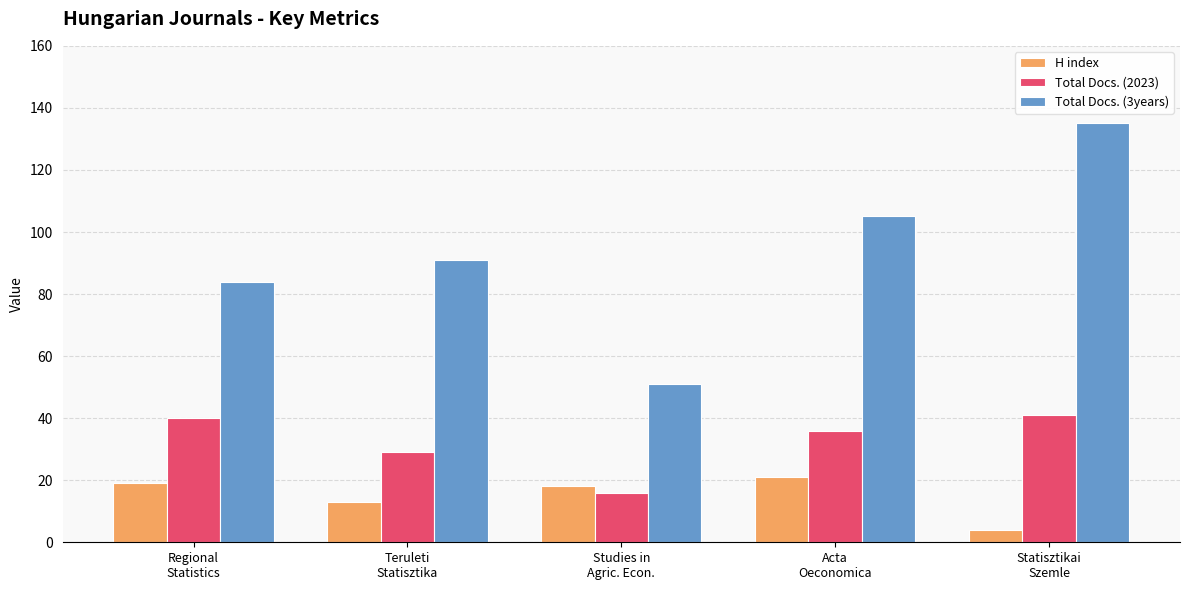

Is it true that Total Docs. (3years) equals 114 at Regional
Statistics?

False